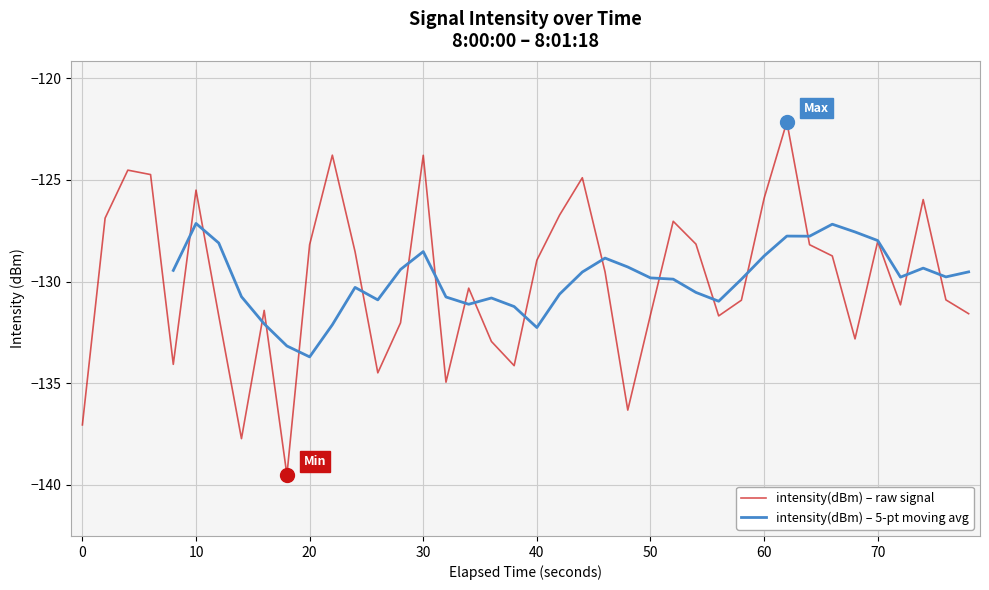

Is it true that intensity(dBm) – raw signal equals -207.6 at 10?

False